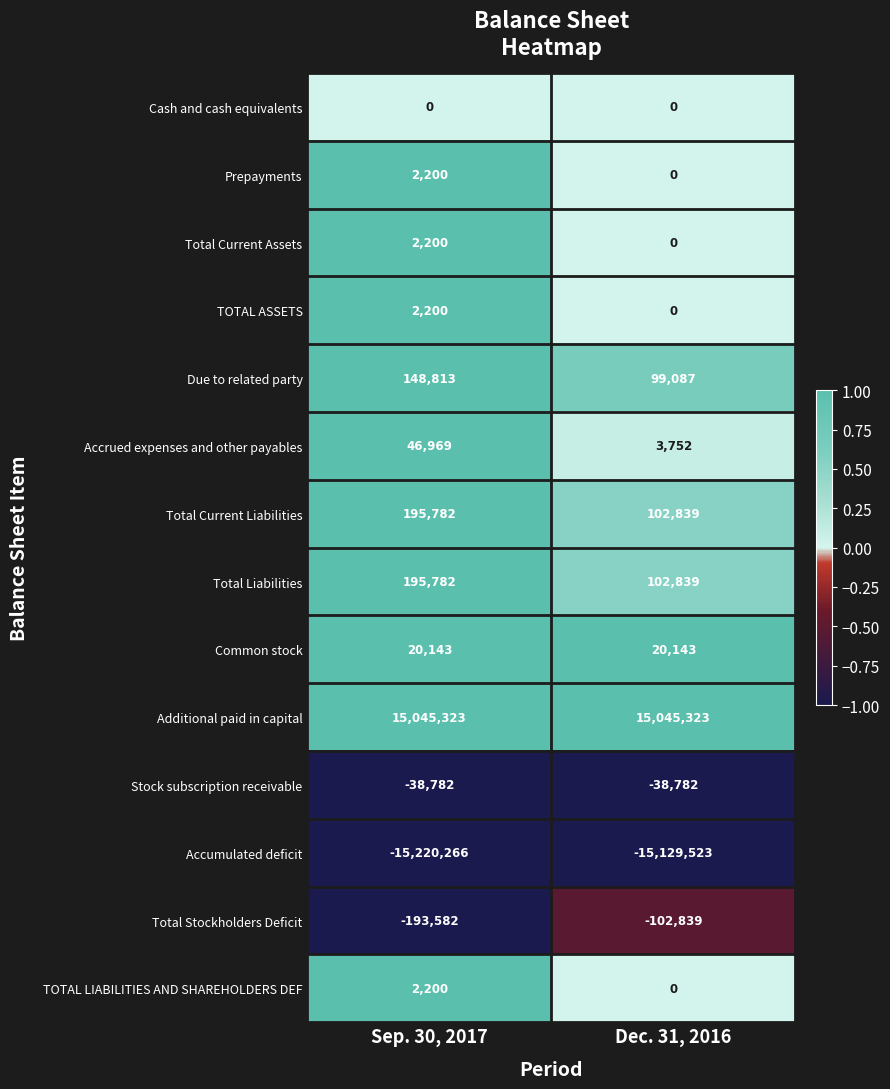

What is the difference between the highest and lowest values at Dec. 31, 2016?

30174846